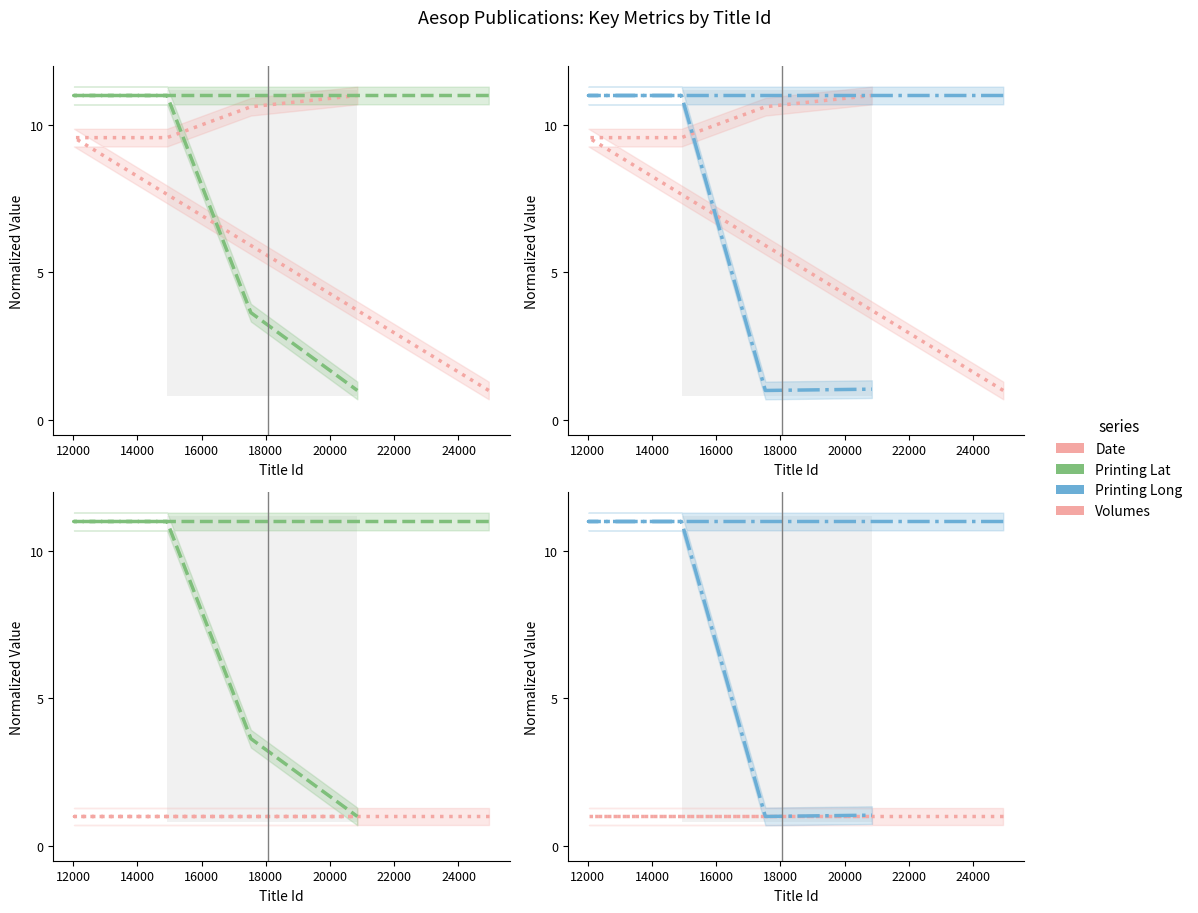

What is the value of the Date point at the 4th from the left?

10.6